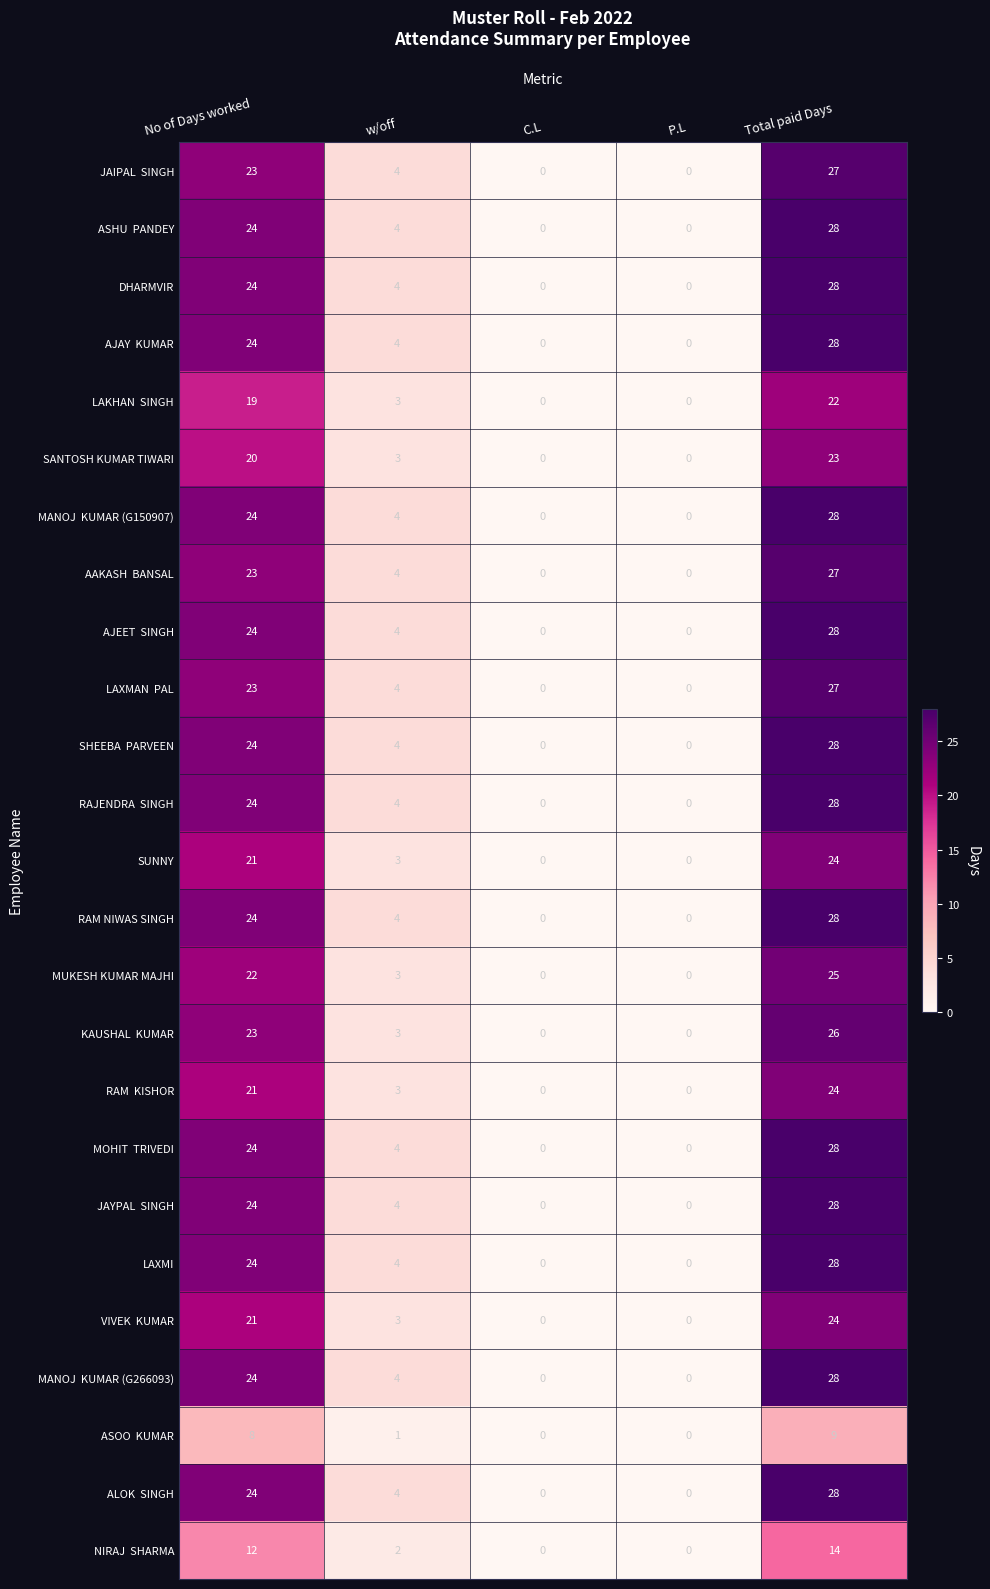

At which label does SUNNY first exceed 3?

No of Days worked